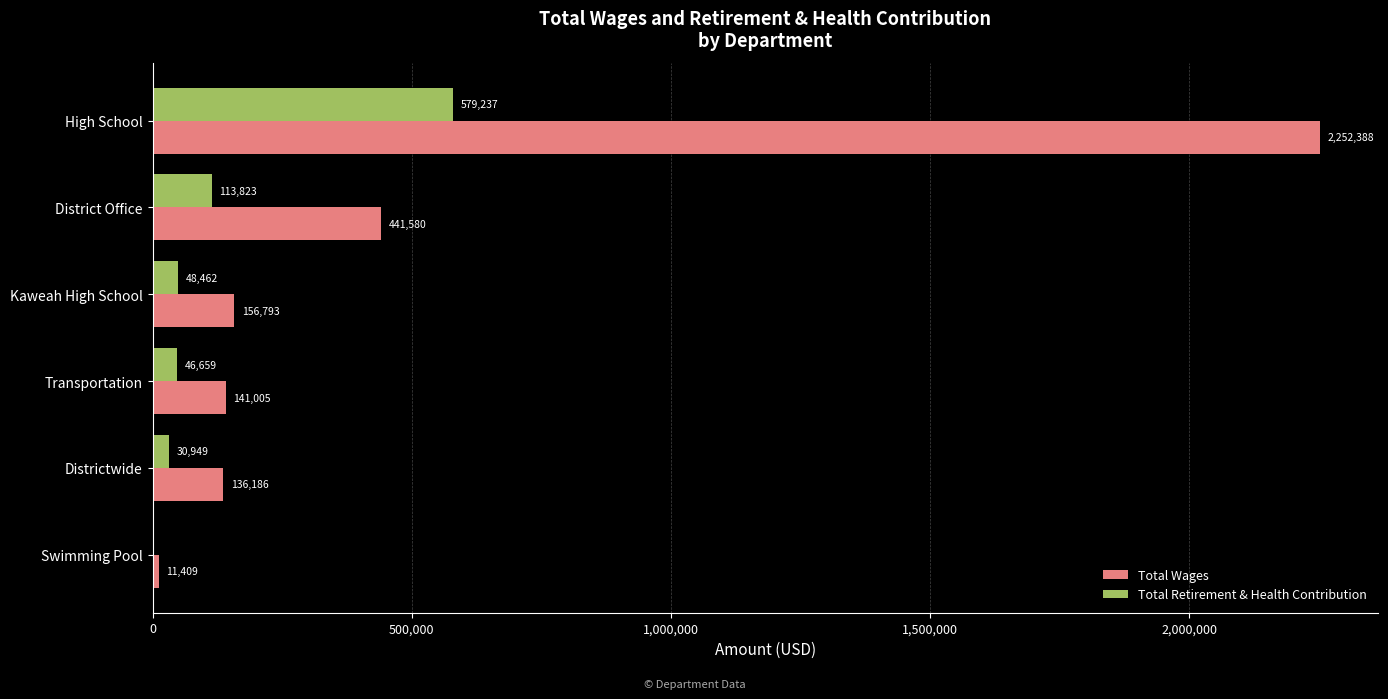

Which category has the highest value in the Total Wages series?

High School